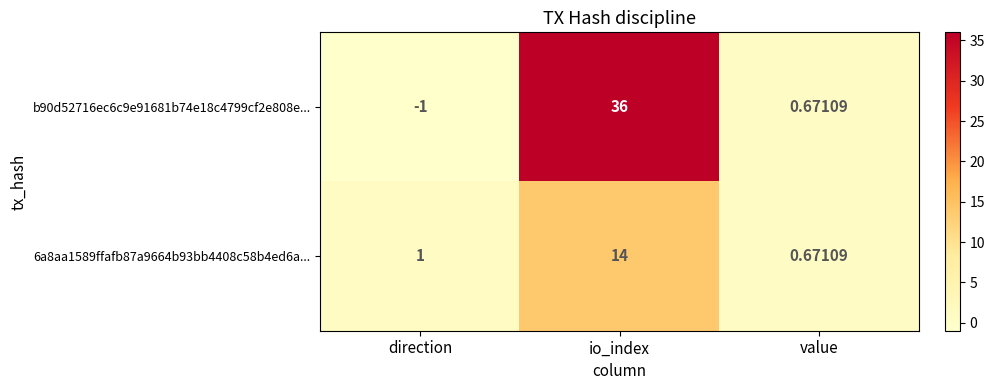

Where is 6a8aa1589ffafb87a9664b93bb4408c58b4ed6a... nearest to the value 7?

direction